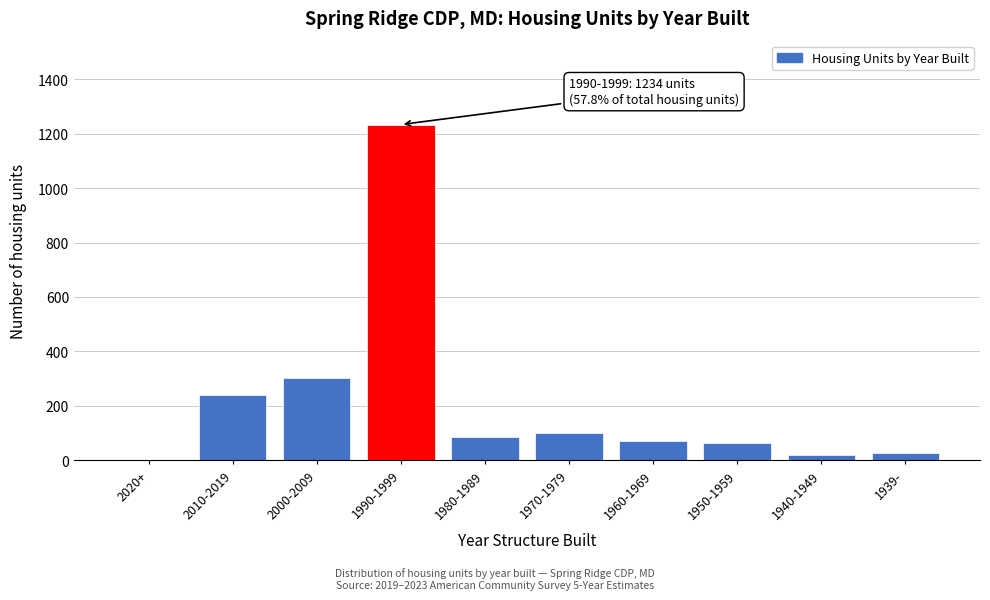

What is the sum of the values at 1990-1999 and 1960-1969?

1303